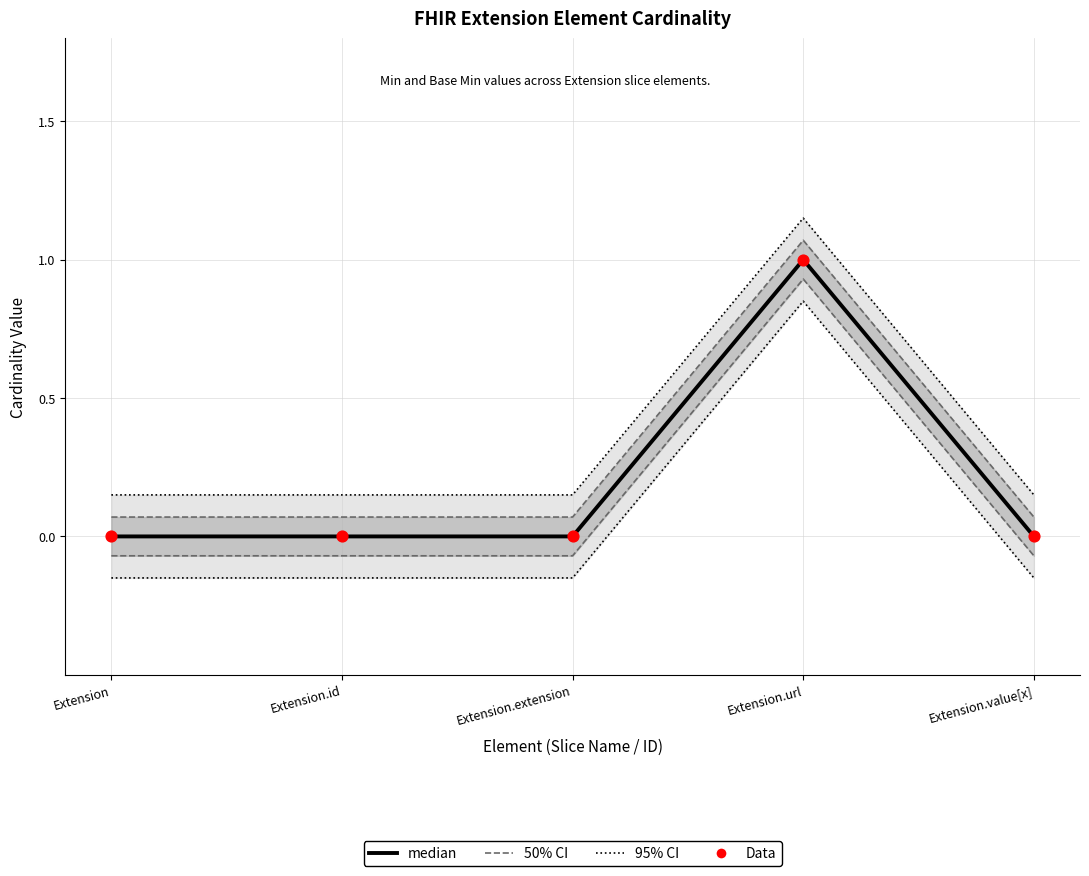

Which series reaches the minimum Y coordinate?

95% CI